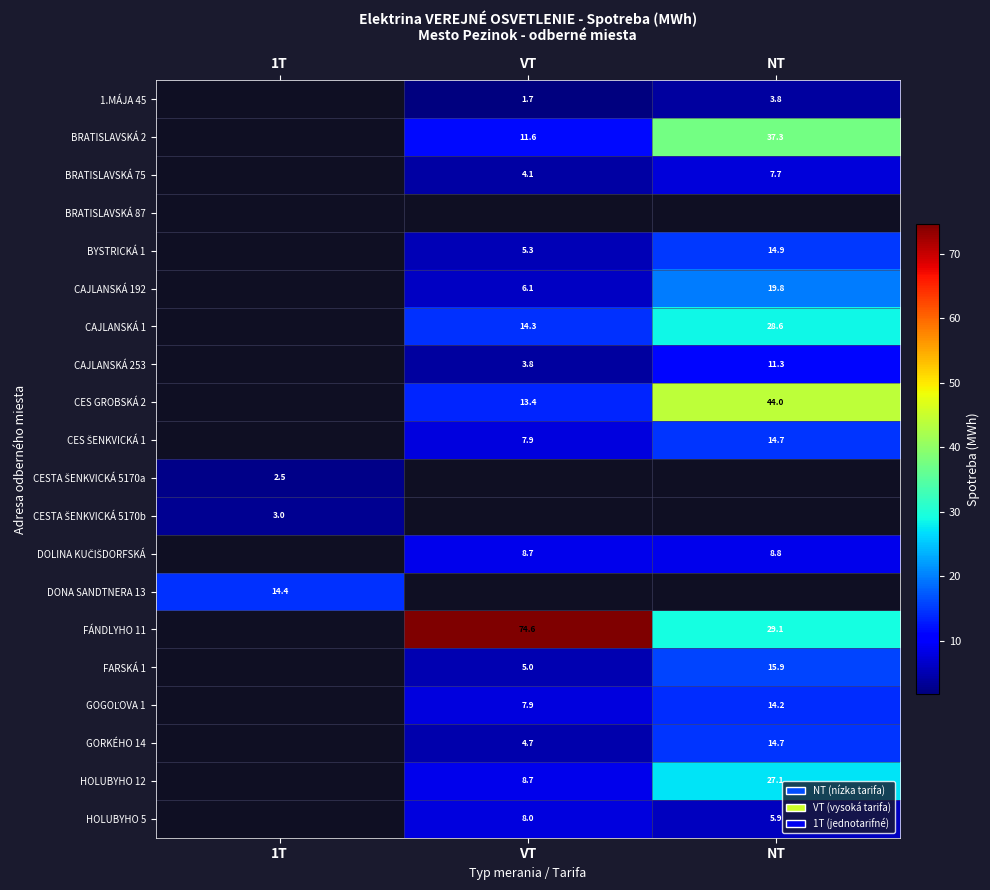

How many positive values does the CESTA ŠENKVICKÁ 5170a series have?

1